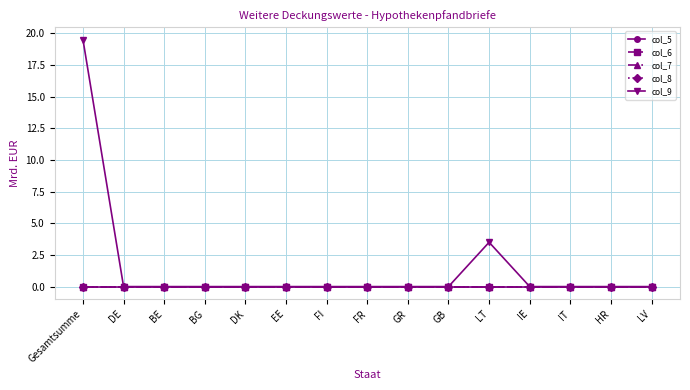

Reading left to right, extract all data points from this chart.

col_5: 0.0	0.0	0.0	0.0	0.0	0.0	0.0	0.0	0.0	0.0	0.0	0.0	0.0	0.0	0.0
col_6: 0.0	0.0	0.0	0.0	0.0	0.0	0.0	0.0	0.0	0.0	0.0	0.0	0.0	0.0	0.0
col_7: 0.0	0.0	0.0	0.0	0.0	0.0	0.0	0.0	0.0	0.0	0.0	0.0	0.0	0.0	0.0
col_8: 0.0	0.0	0.0	0.0	0.0	0.0	0.0	0.0	0.0	0.0	0.0	0.0	0.0	0.0	0.0
col_9: 19.5	0.0	0.0	0.0	0.0	0.0	0.0	0.0	0.0	0.0	3.5	0.0	0.0	0.0	0.0